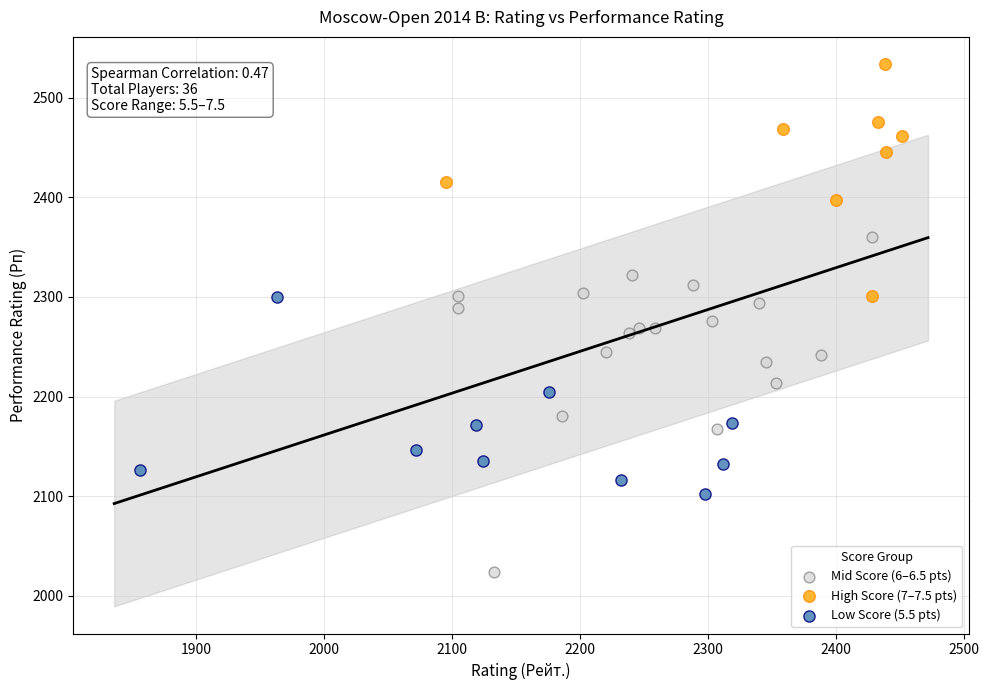

Which series contains the lowest Y value?

Mid Score (6–6.5 pts)